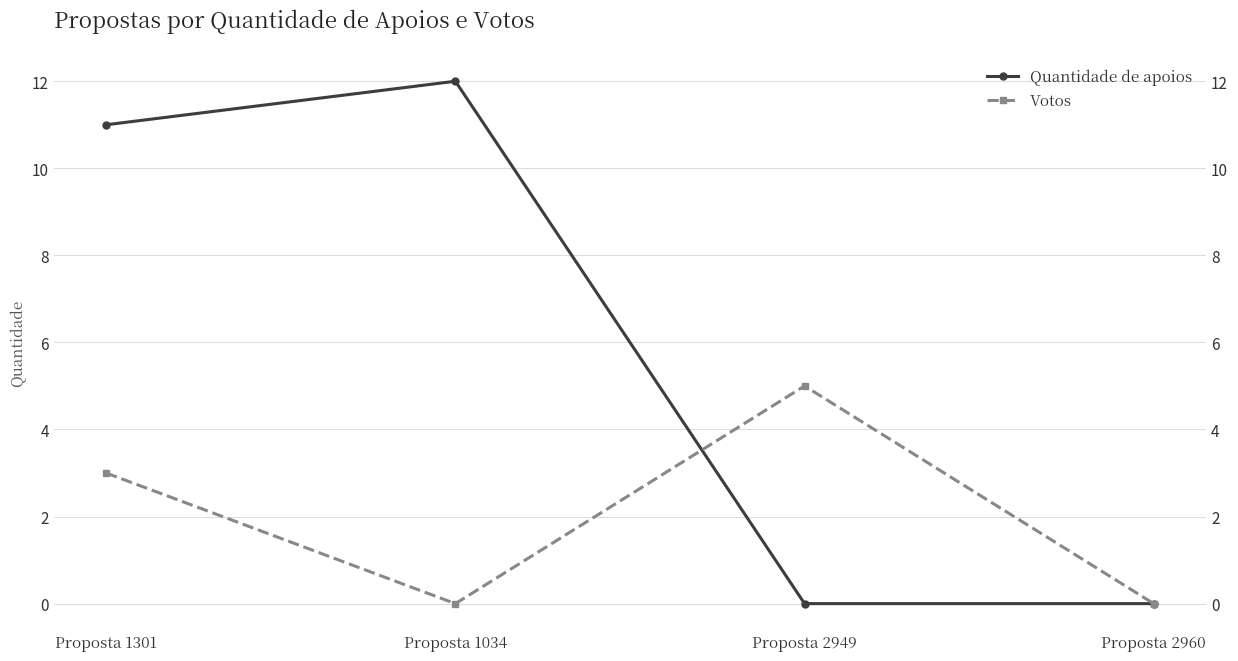

The Quantidade de apoios series shows 0 at Proposta 2949. True or false?

True